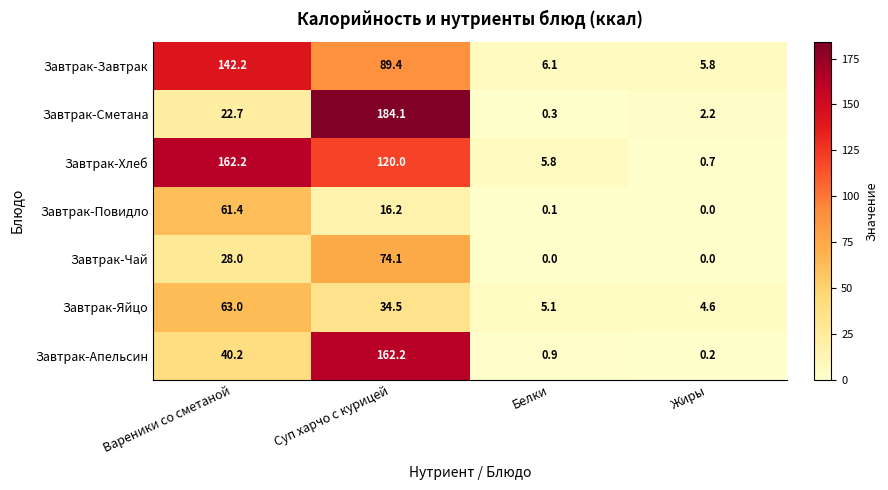

At which label does Завтрак-Яйцо first exceed 34?

Вареники со сметаной